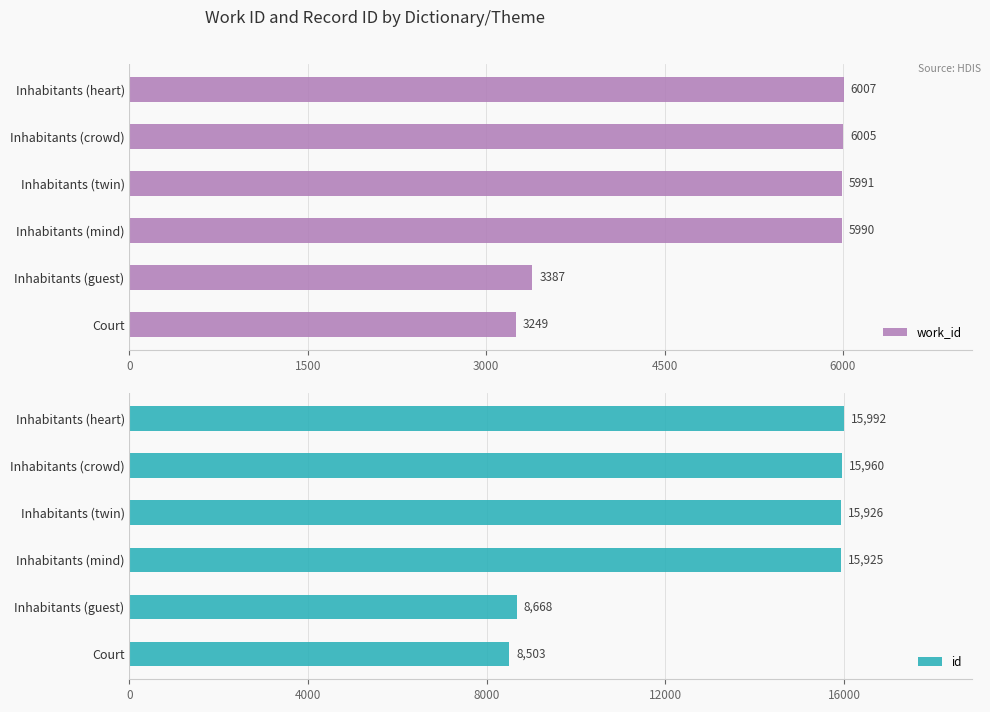

Read the work_id value at Court, to the nearest 50.

3250